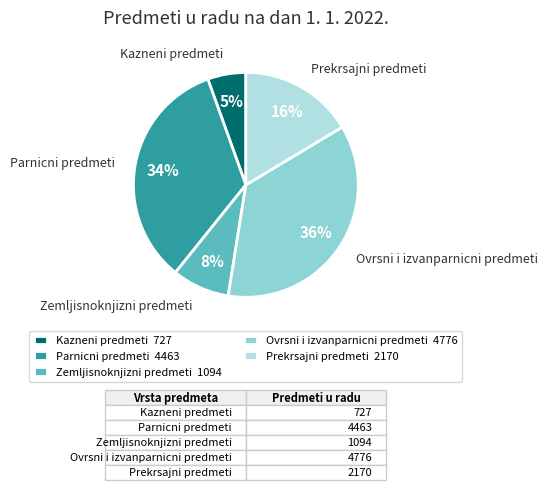

Which category has the smallest portion of the pie?

Kazneni predmeti